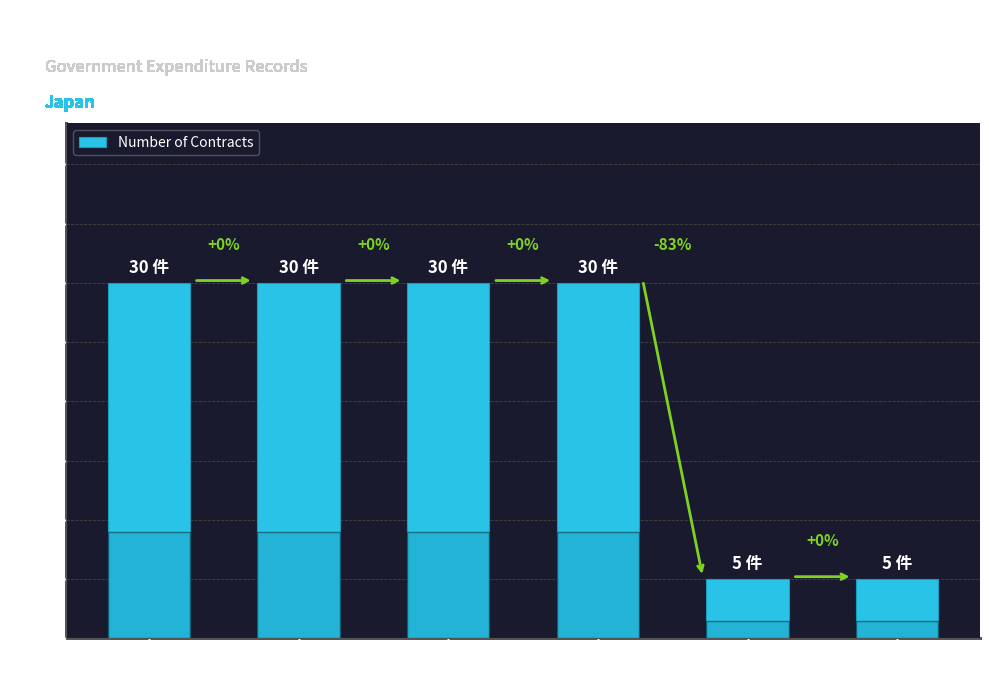

How many bars are there in total?

6